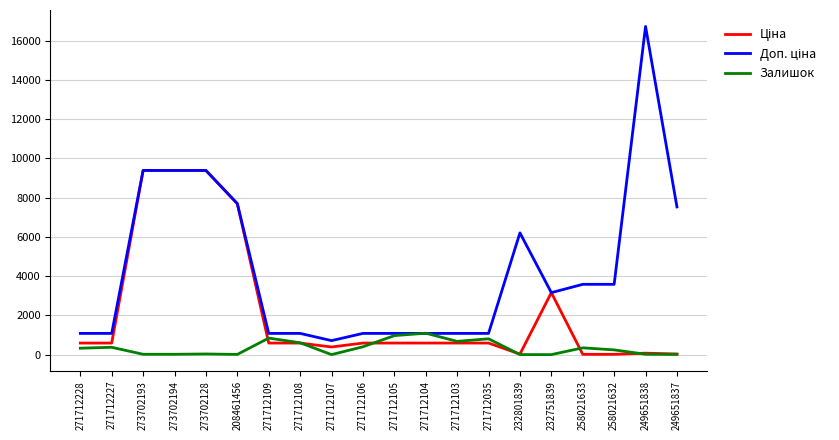

What is the spread (max minus min) of values at 271712035?

491.7